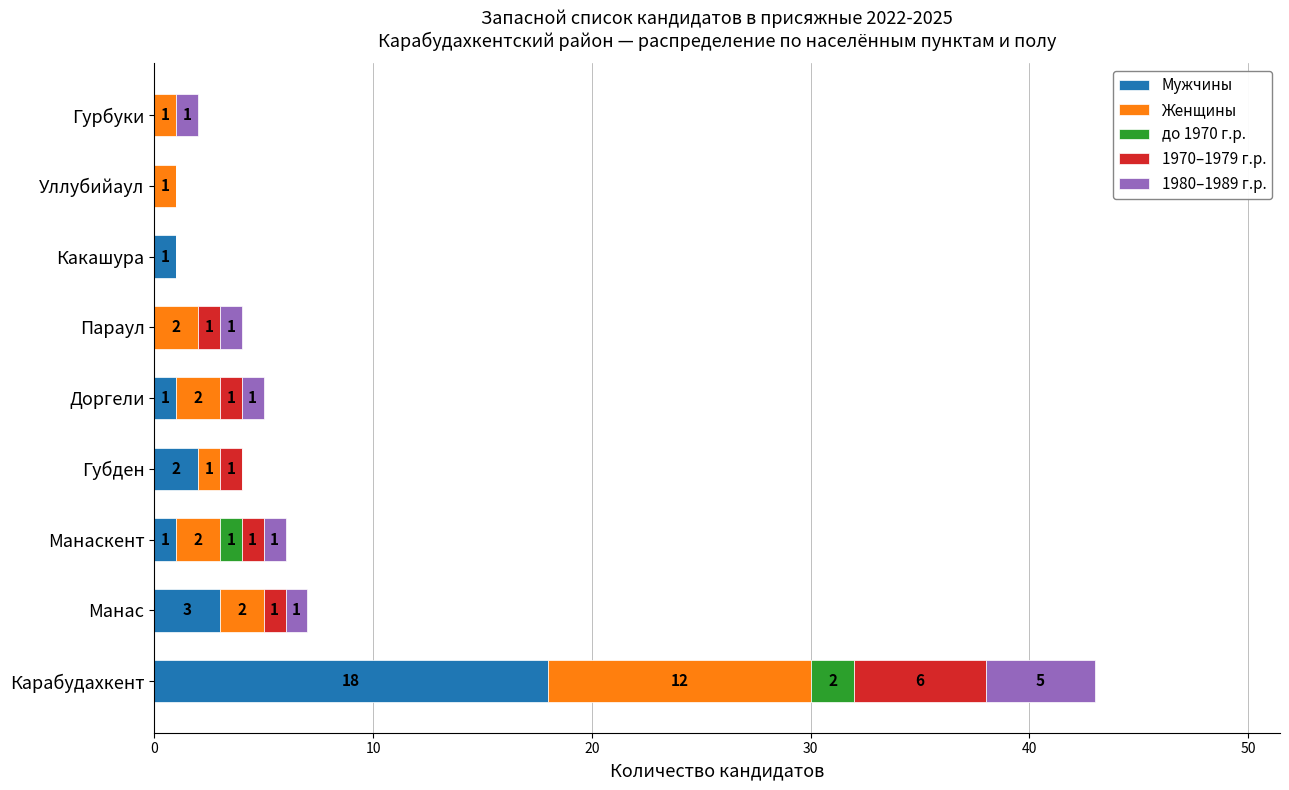

At which category is the sum across all series the highest?

Карабудахкент